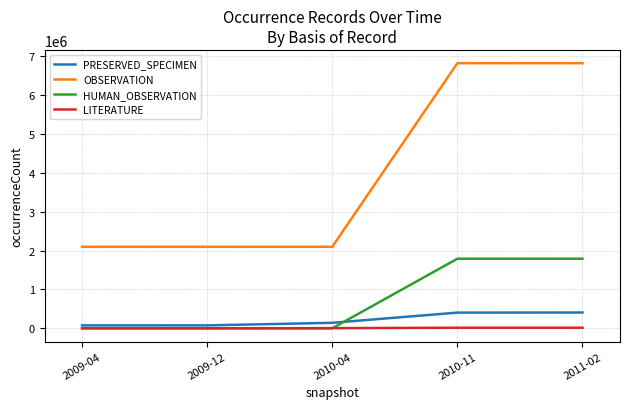

List the series in order of their peak value, lowest first.

LITERATURE, PRESERVED_SPECIMEN, HUMAN_OBSERVATION, OBSERVATION